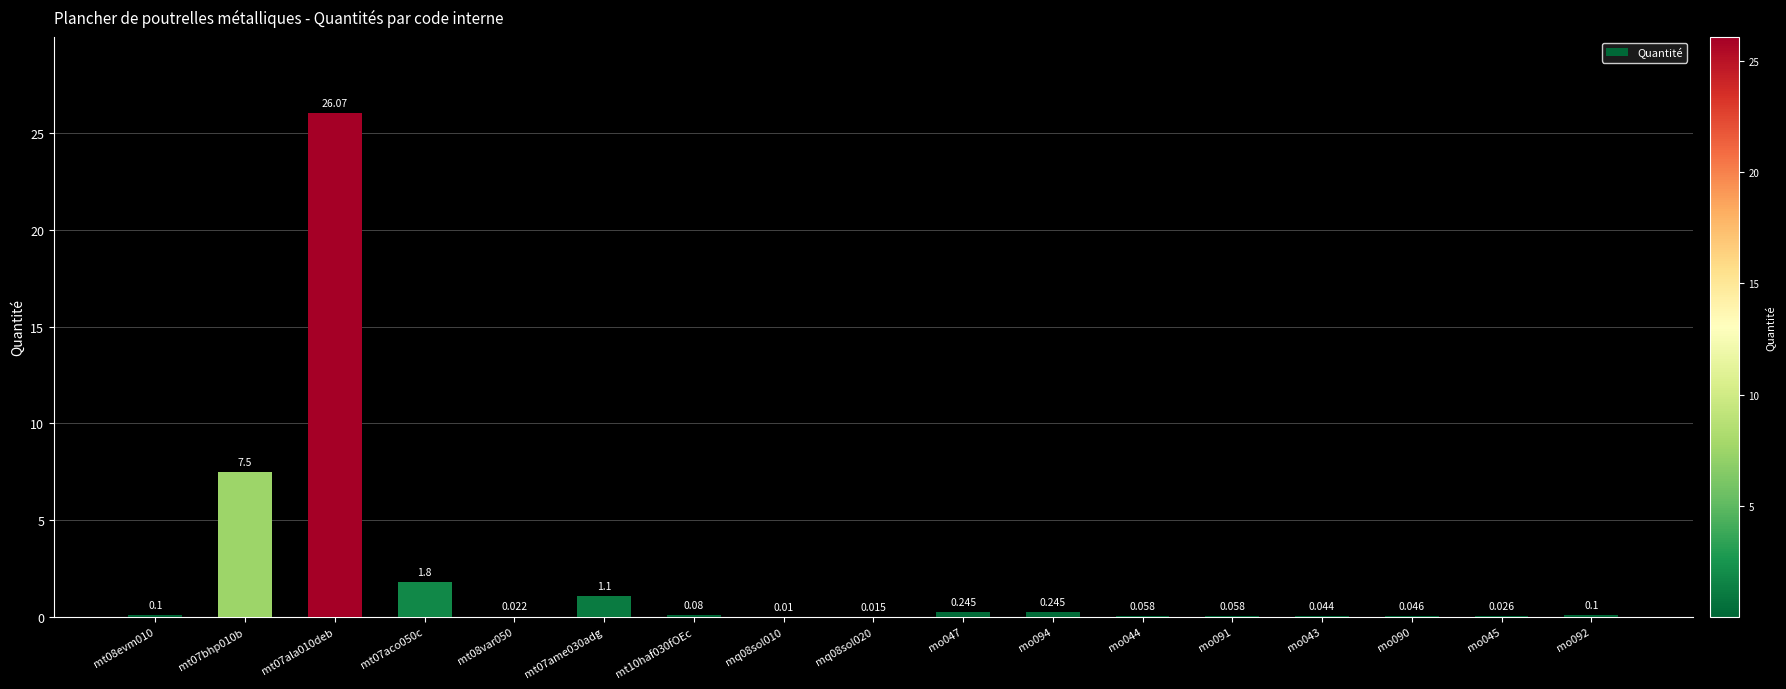

How many distinct data groups are displayed?

1